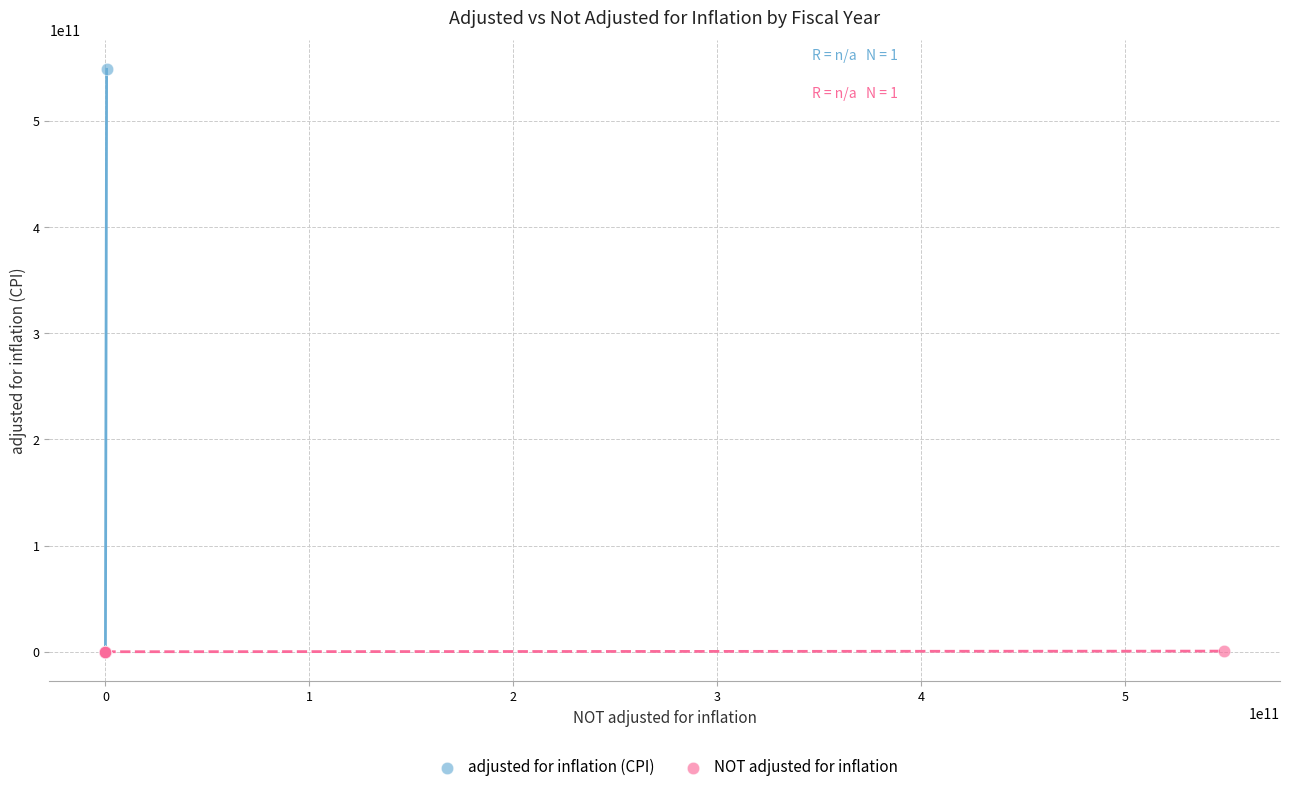

Which series contains the highest Y value?

adjusted for inflation (CPI)